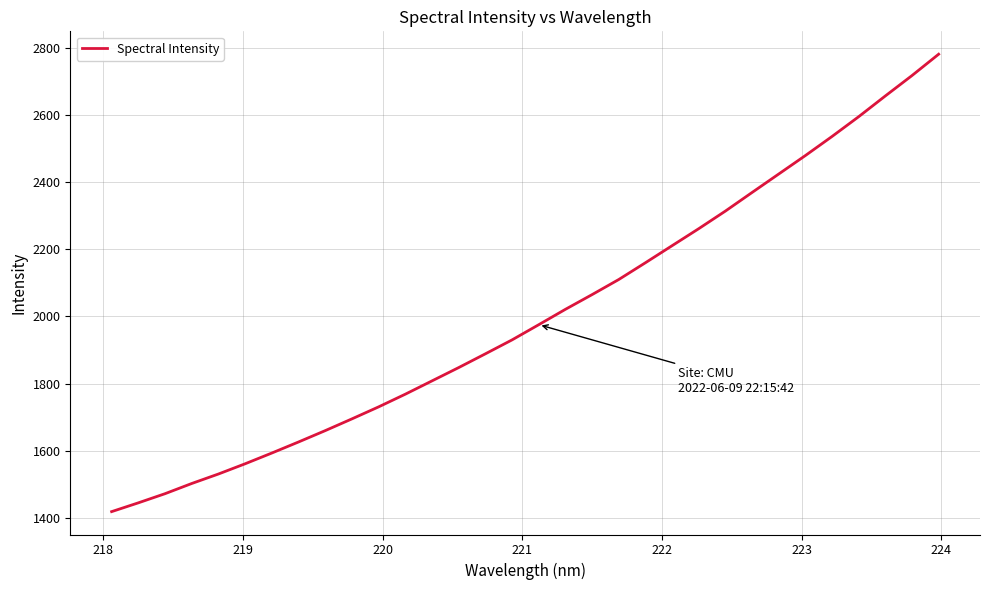

What is the difference between the maximum and minimum values?

1362.4